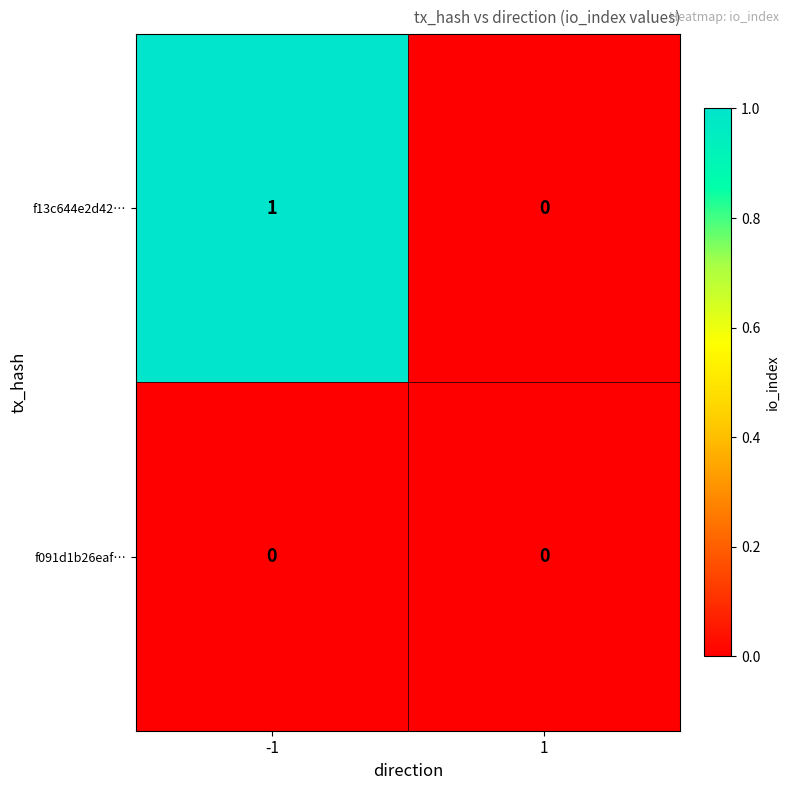

Which series has the widest spread of values?

f13c644e2d42…